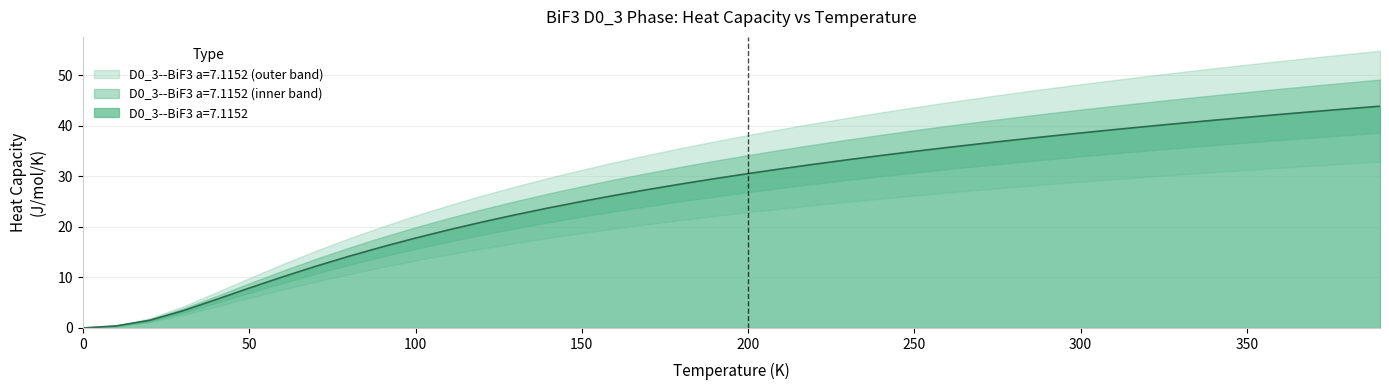

What is the maximum value for D0_3--BiF3 a=7.1152?

43.9